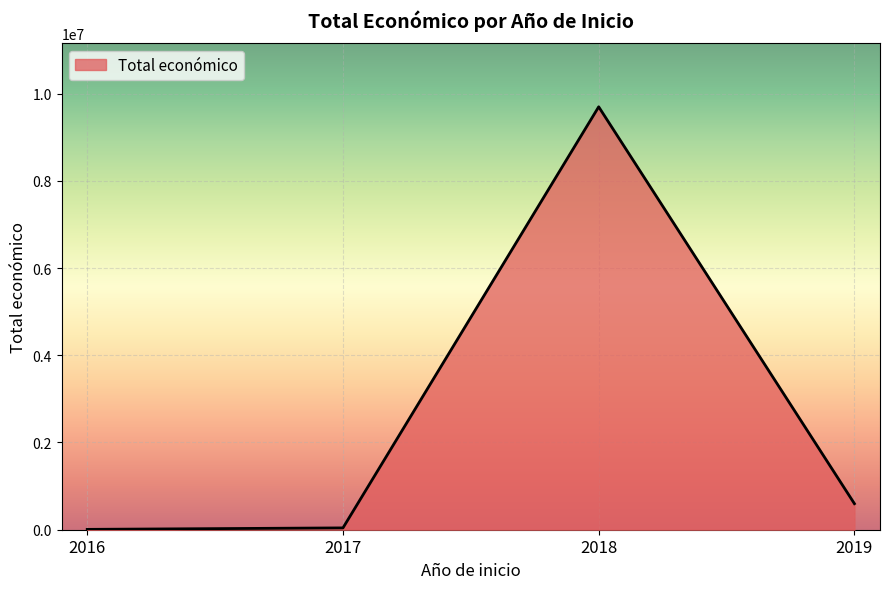

The value at 2018 is 9695890. True or false?

True